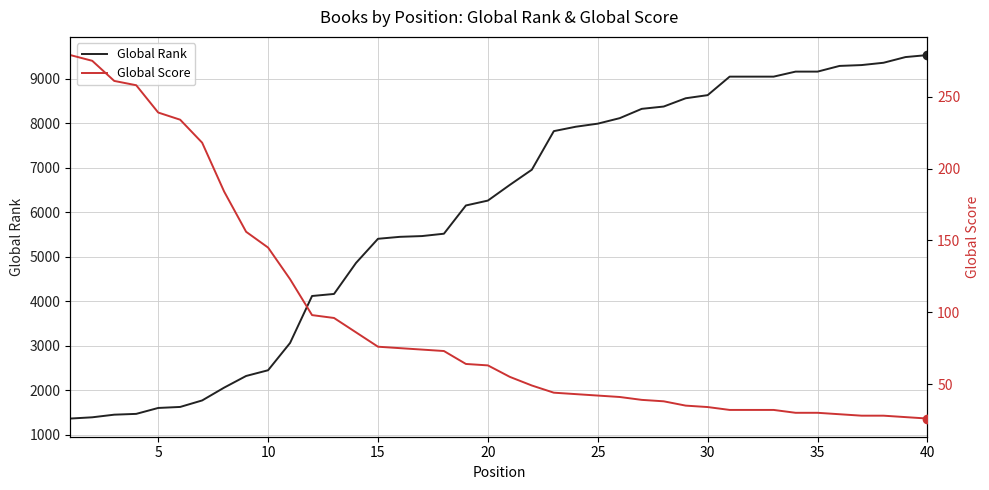

At 28, list the series in order from largest to smallest.

Global Rank, Global Score